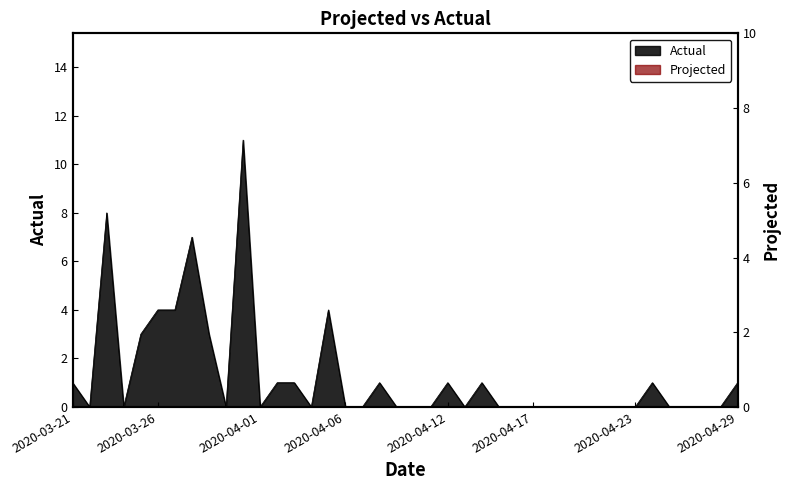

Which category has the lowest value across all series?

2020-03-22